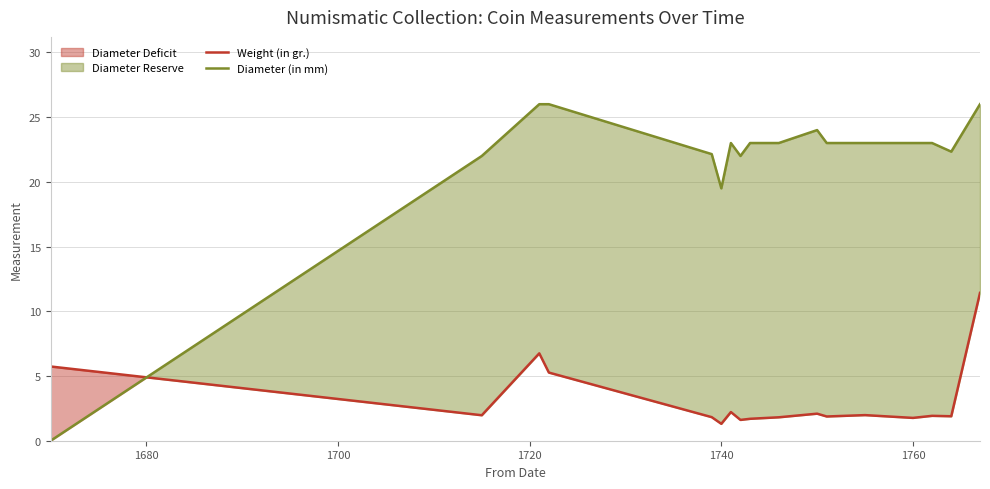

At which label is Diameter (in mm) closest to 13?

1740